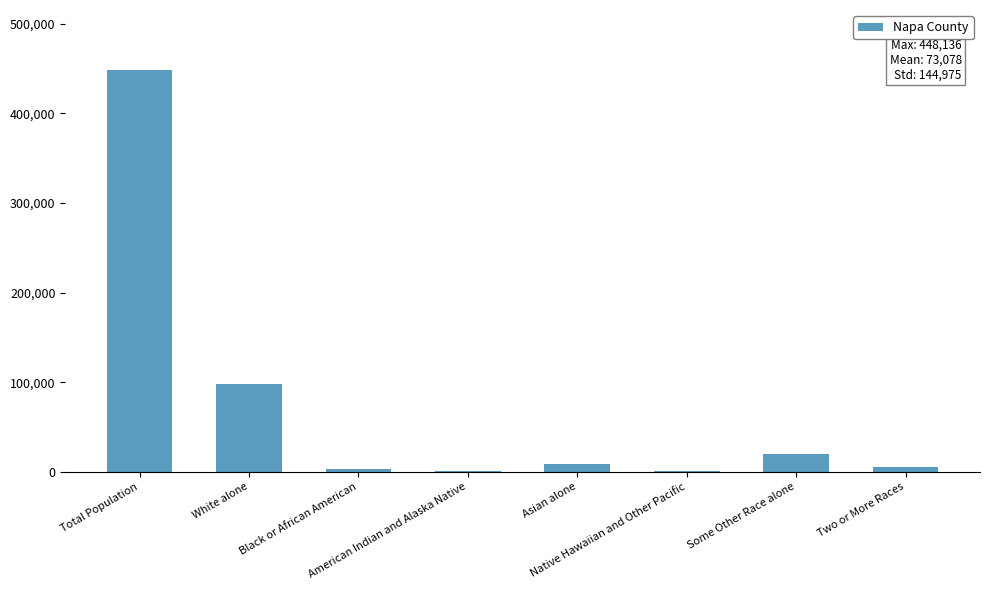

True or false: the data shows 20058 at Some Other Race alone.

True